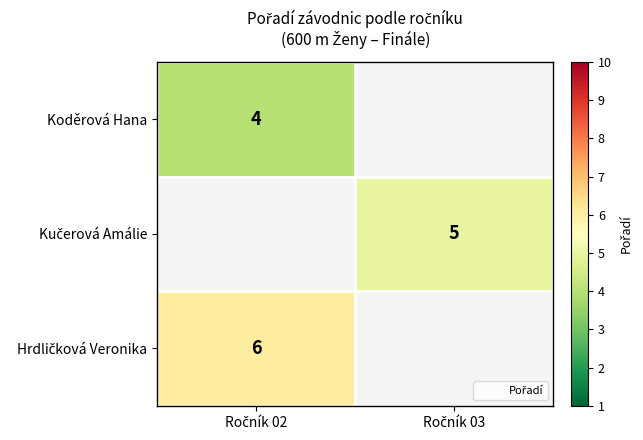

Where is Koděrová Hana nearest to the value 4?

Ročník 02